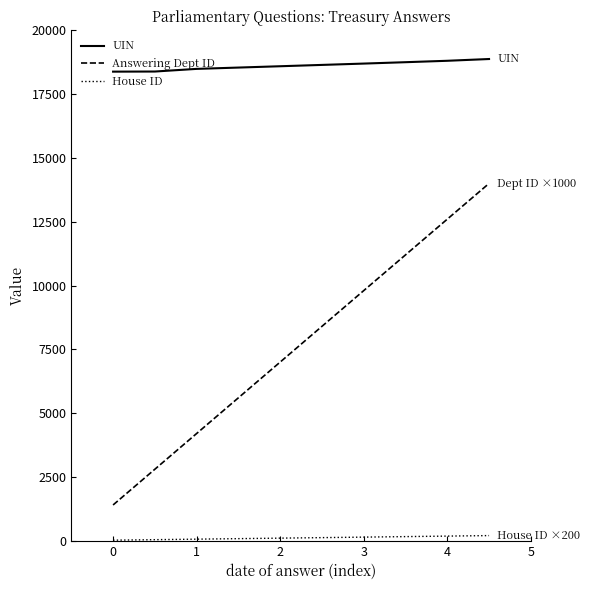

What is the maximum value for Answering Dept ID?

14000.0